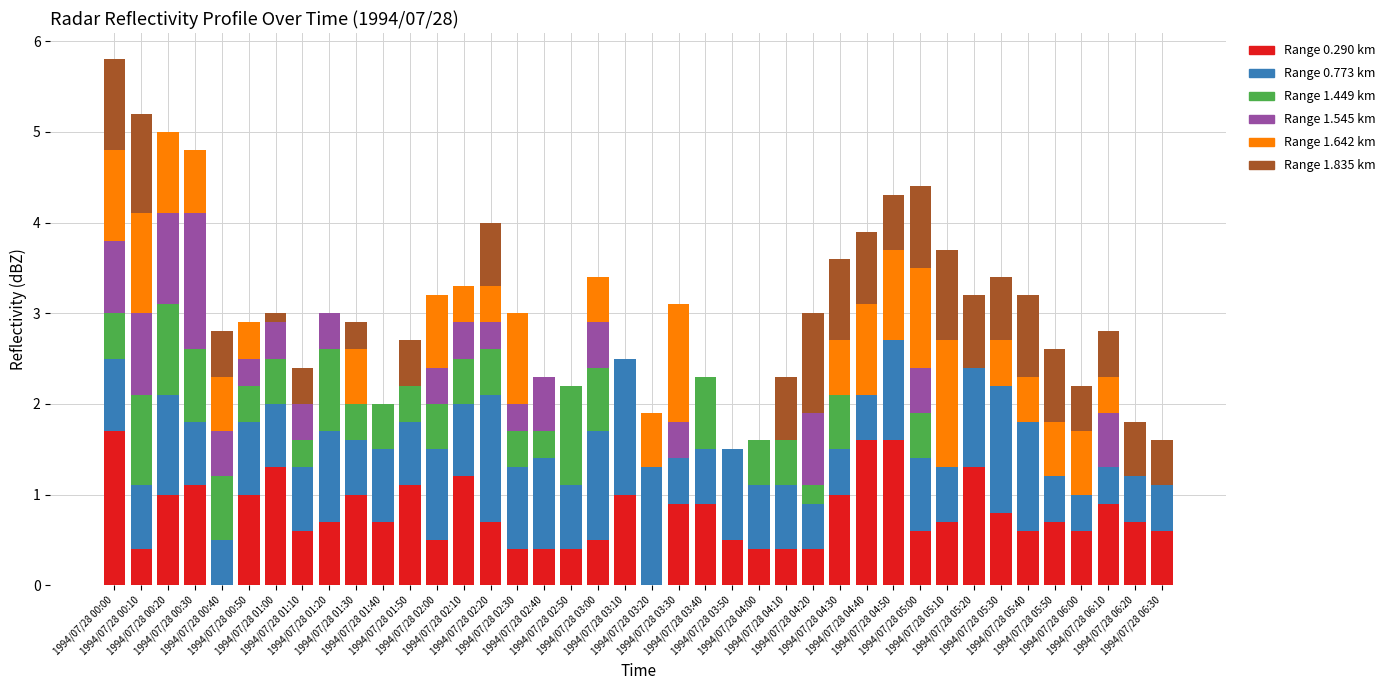

True or false: 1.545 has a value of 0.0 at 1994/07/28 04:00.

True